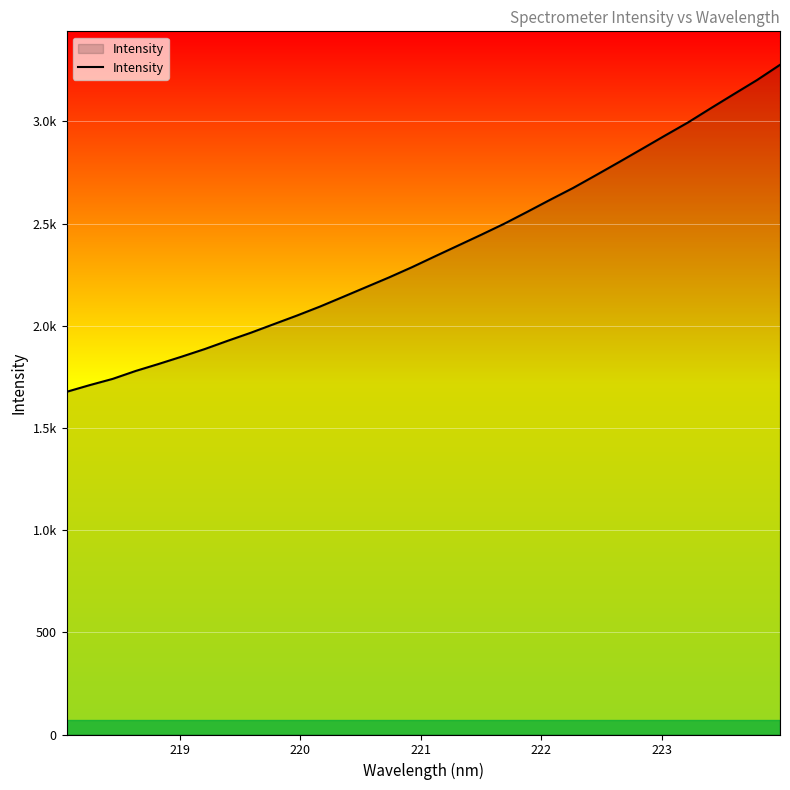

Does the chart have visible grid lines?

Yes